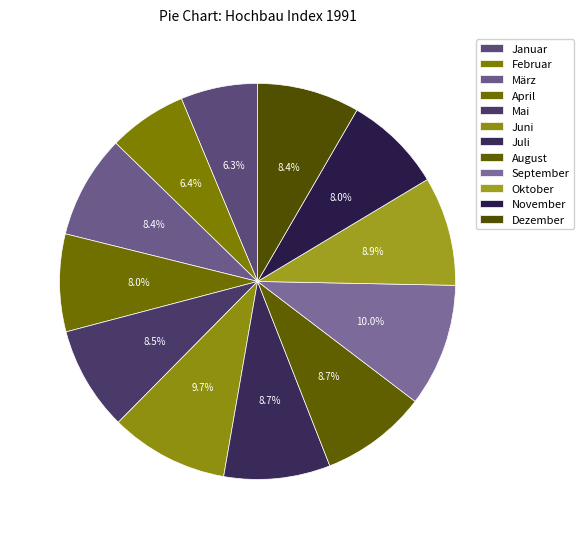

Is it true that März is 1% of the pie?

False